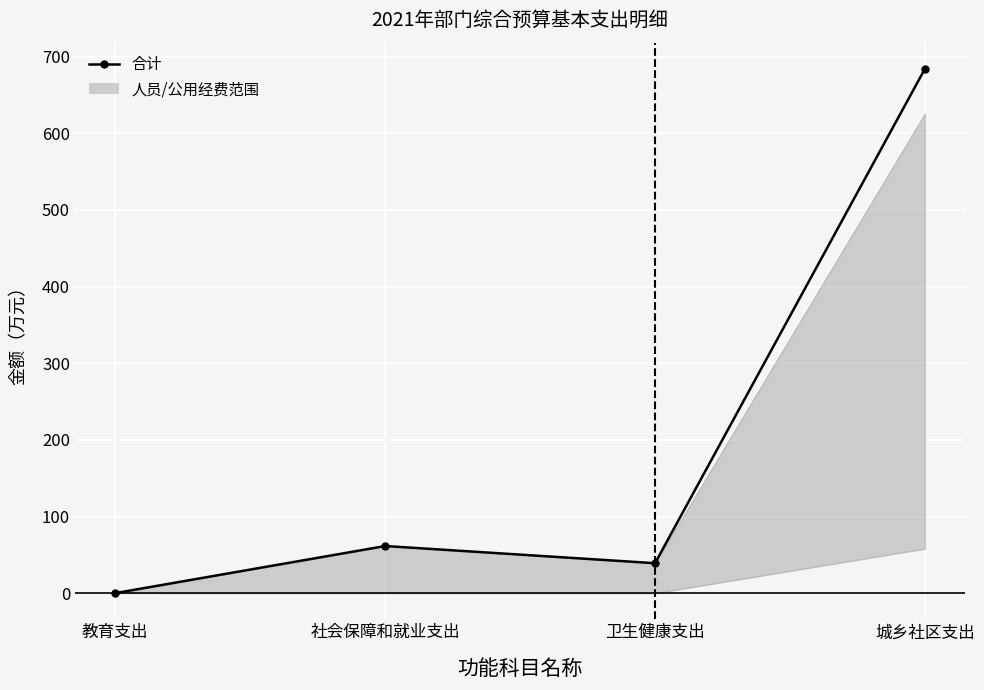

True or false: 人员经费支出 has a value of 39.2 at 卫生健康支出.

True